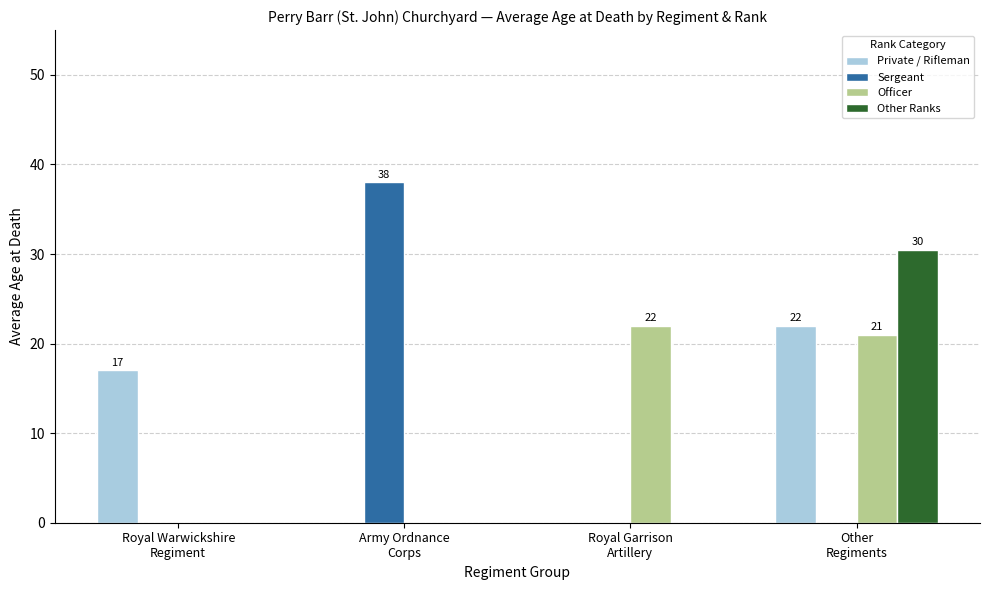

The value of Private / Rifleman at Other
Regiments is 29.7. True or false?

False